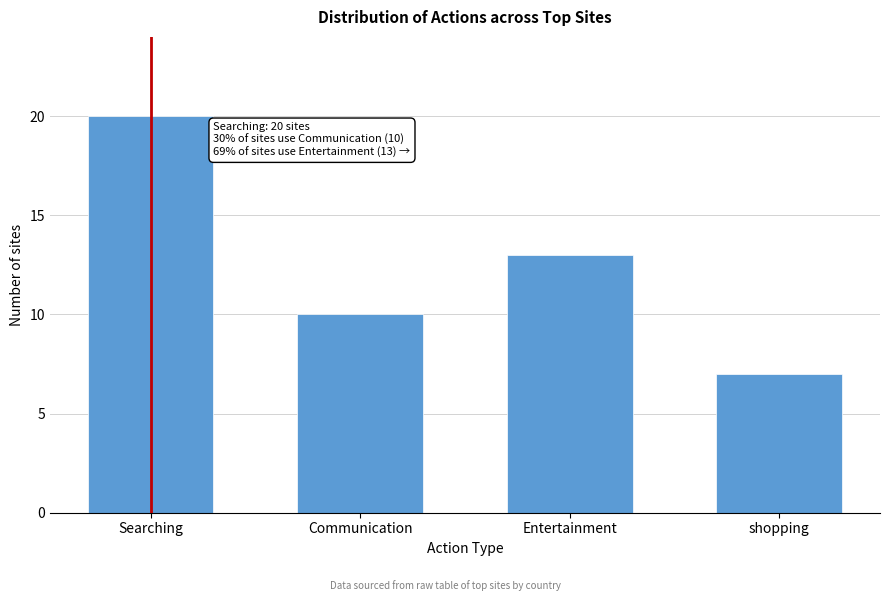

Reading right to left, what are all the values shown in this chart?

shopping=7	Entertainment=13	Communication=10	Searching=20